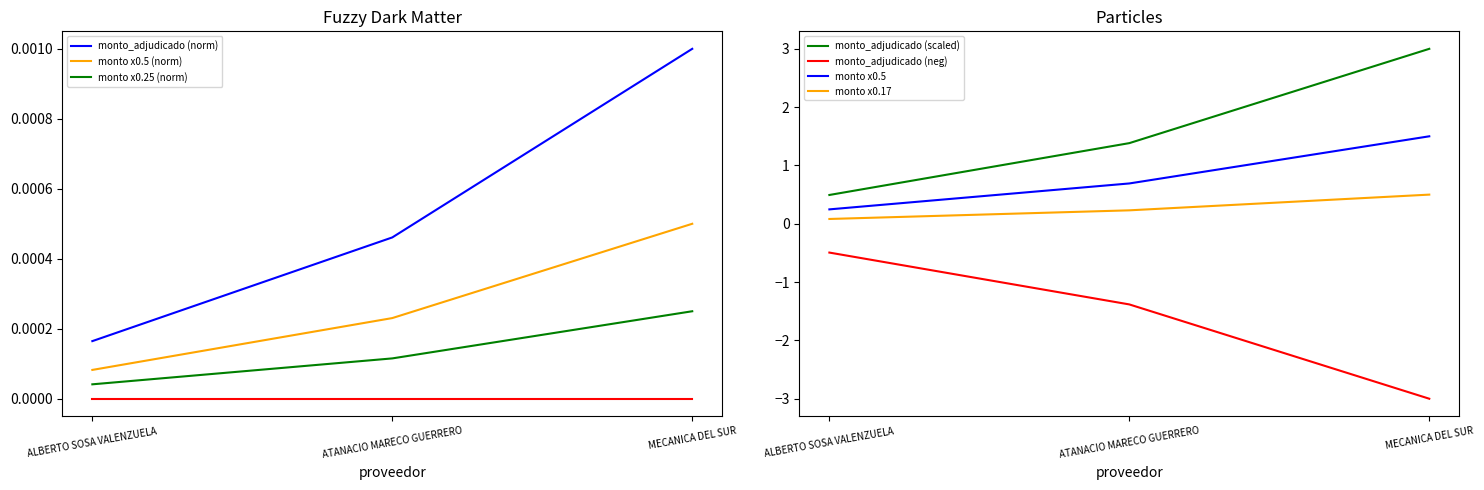

List the labels in order of value, largest first.

MECANICA DEL SUR, ATANACIO MARECO GUERRERO, ALBERTO SOSA VALENZUELA